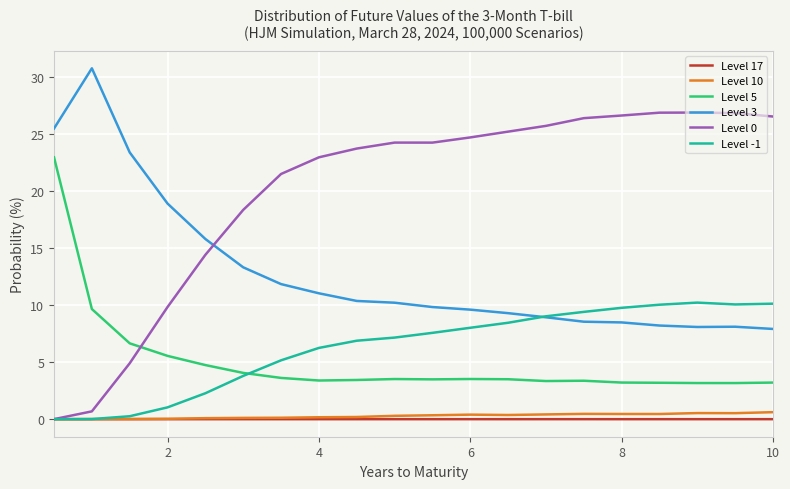

What is the greatest value displayed?

30.8